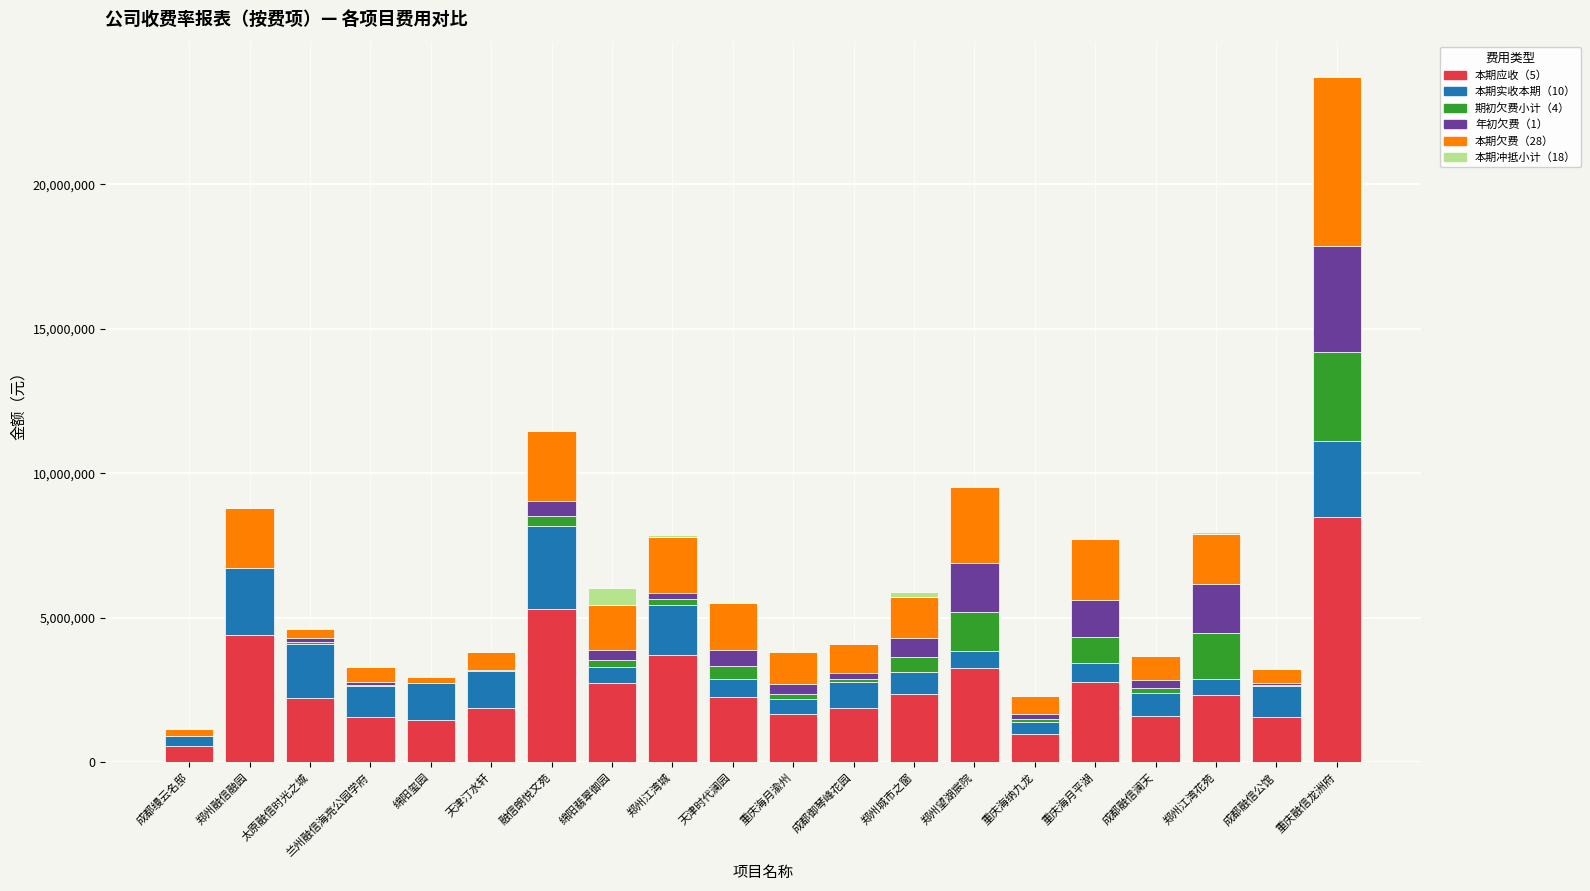

What is the maximum value for 本期应收（5）?

8502259.8